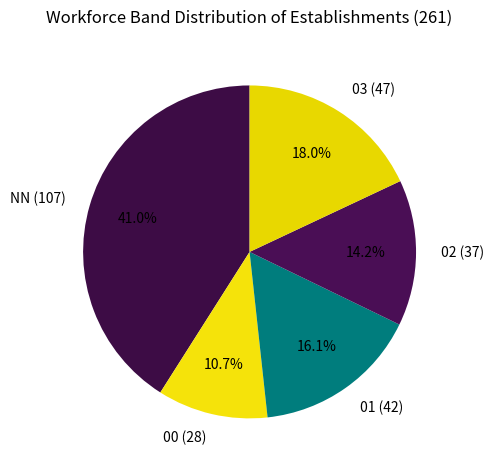

How many slices are in this pie chart?

5